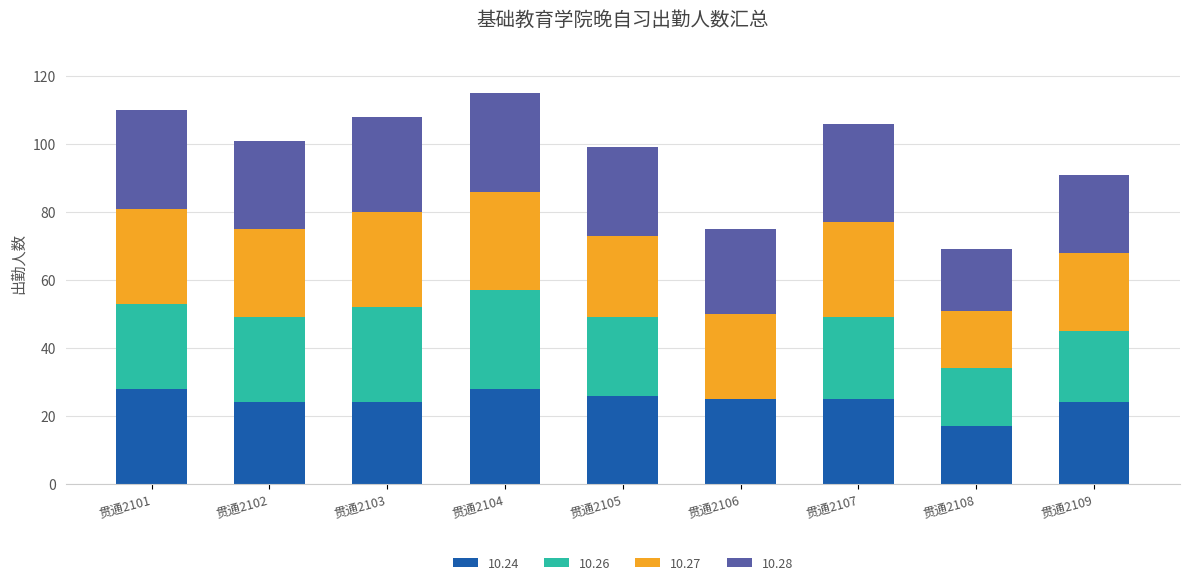

How many data points does each series have?

9